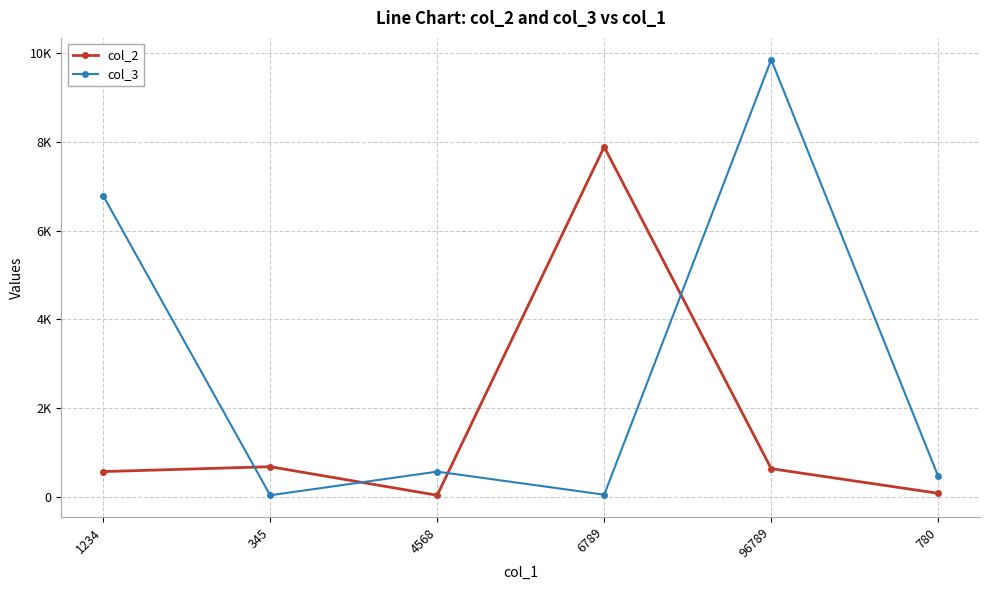

At which label does col_3 reach its peak?

96789